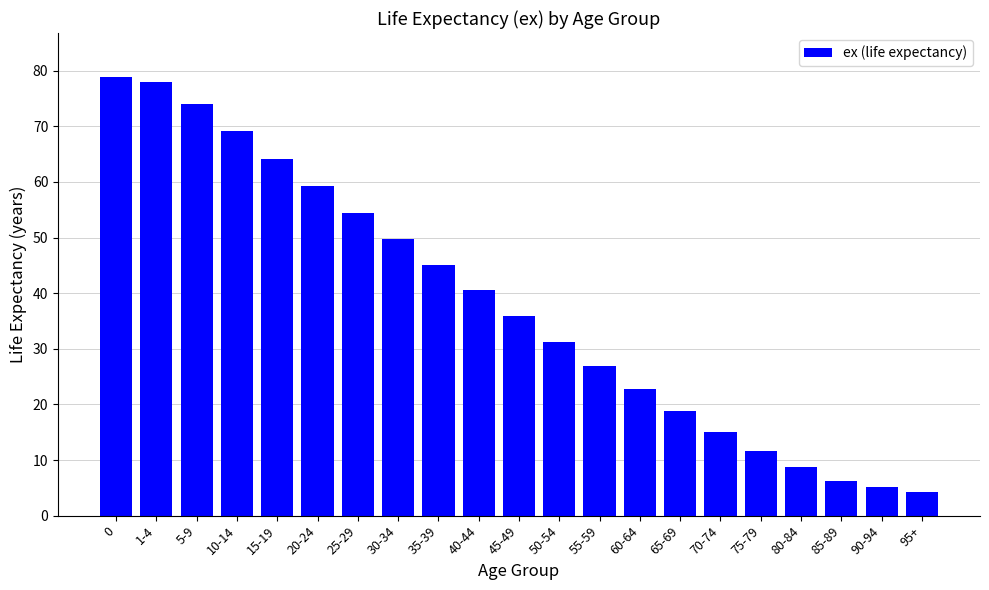

At which label is the value closest to 41?

40-44